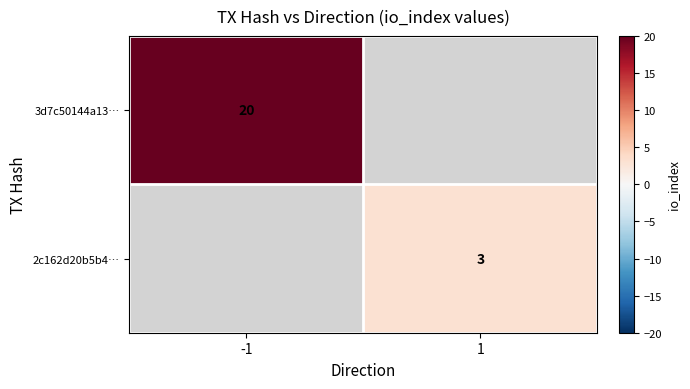

Is the value of 3d7c50144a13… at -1 greater than the value of 2c162d20b5b4… at 1?

Yes